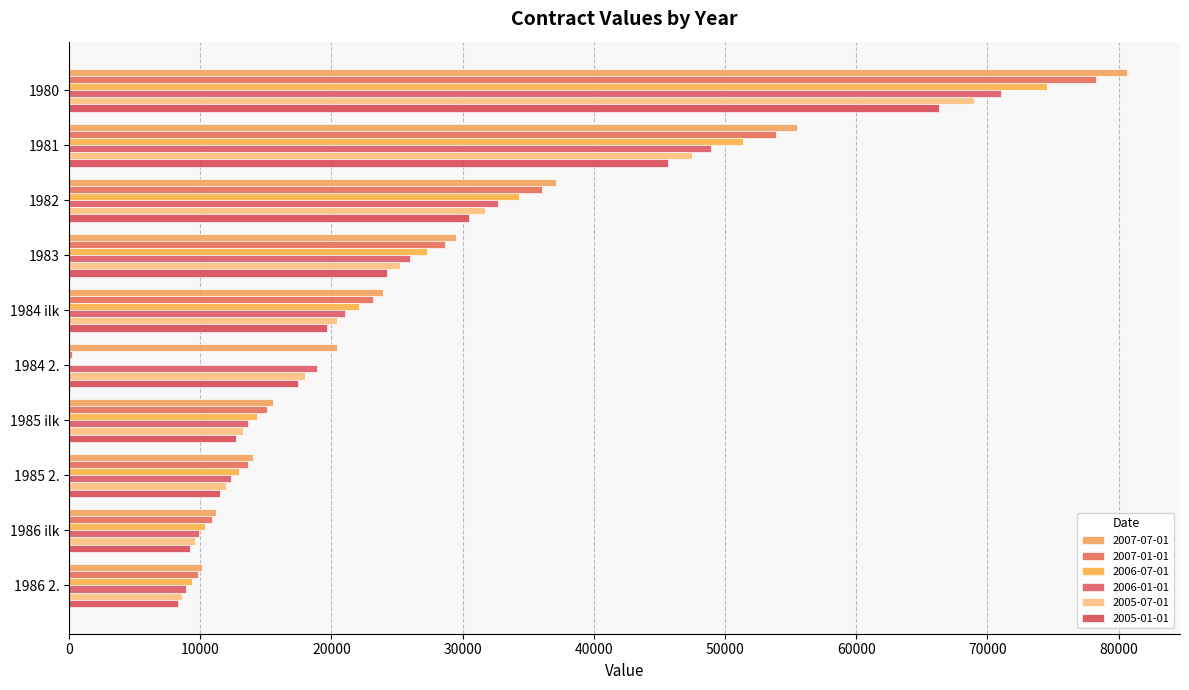

Reading left to right, transcribe all the data shown in this chart.

2007-07-01: 1980=80647.1	1981=55522.2	1982=37112.3	1983=29521.7	1984 ilk=23890.7	1984 2.=20407.0	1985 ilk=15506.2	1985 2.=14029.6	1986 ilk=11210.8	1986 2.=10095.6
2007-01-01: 1980=78298.2	1981=53905.1	1982=36031.4	1983=28661.8	1984 ilk=23194.8	1984 2.=198.1	1985 ilk=15054.6	1985 2.=13621.0	1986 ilk=10884.3	1986 2.=9801.6
2006-07-01: 1980=74569.7	1981=51338.2	1982=34315.6	1983=27297.0	1984 ilk=22090.3	1984 2.=64.0	1985 ilk=14337.7	1985 2.=12972.4	1986 ilk=10366.0	1986 2.=9334.9
2006-01-01: 1980=71018.7	1981=48893.5	1982=32681.5	1983=25997.1	1984 ilk=21038.4	1984 2.=18869.2	1985 ilk=13655.0	1985 2.=12354.7	1986 ilk=9872.4	1986 2.=8890.3
2005-07-01: 1980=68950.2	1981=47469.4	1982=31729.6	1983=25239.9	1984 ilk=20425.6	1984 2.=17970.7	1985 ilk=13257.2	1985 2.=11994.8	1986 ilk=9584.8	1986 2.=8631.4
2005-01-01: 1980=66298.3	1981=45643.7	1982=30509.3	1983=24269.2	1984 ilk=19640.0	1984 2.=17447.2	1985 ilk=12747.4	1985 2.=11533.5	1986 ilk=9216.2	1986 2.=8299.4